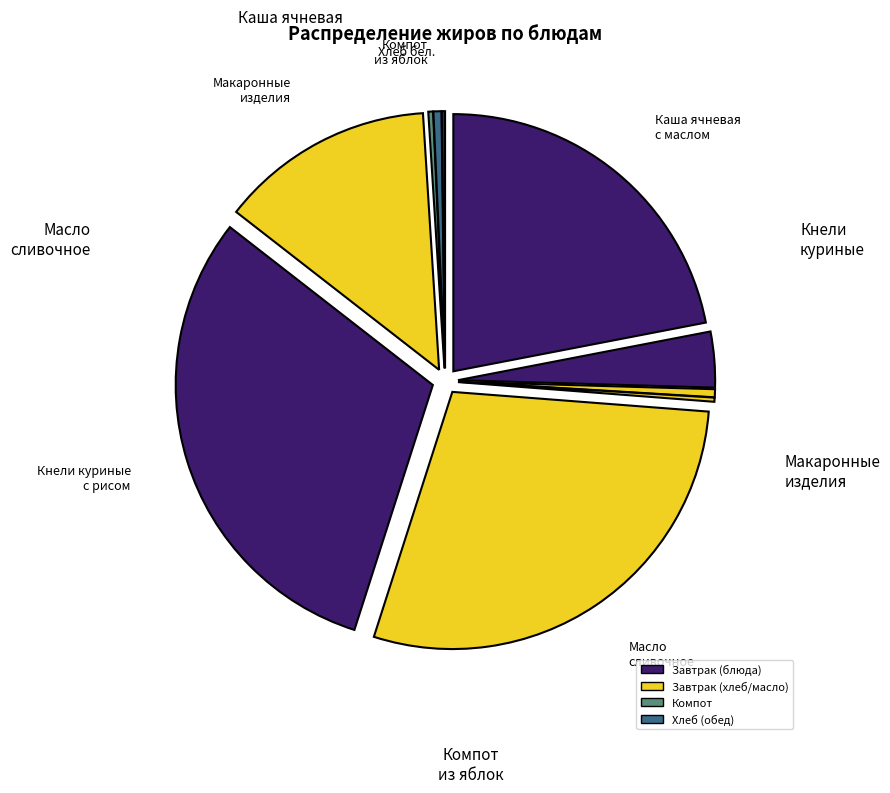

What is the largest slice in the pie chart?

Кнели куриные с рисом